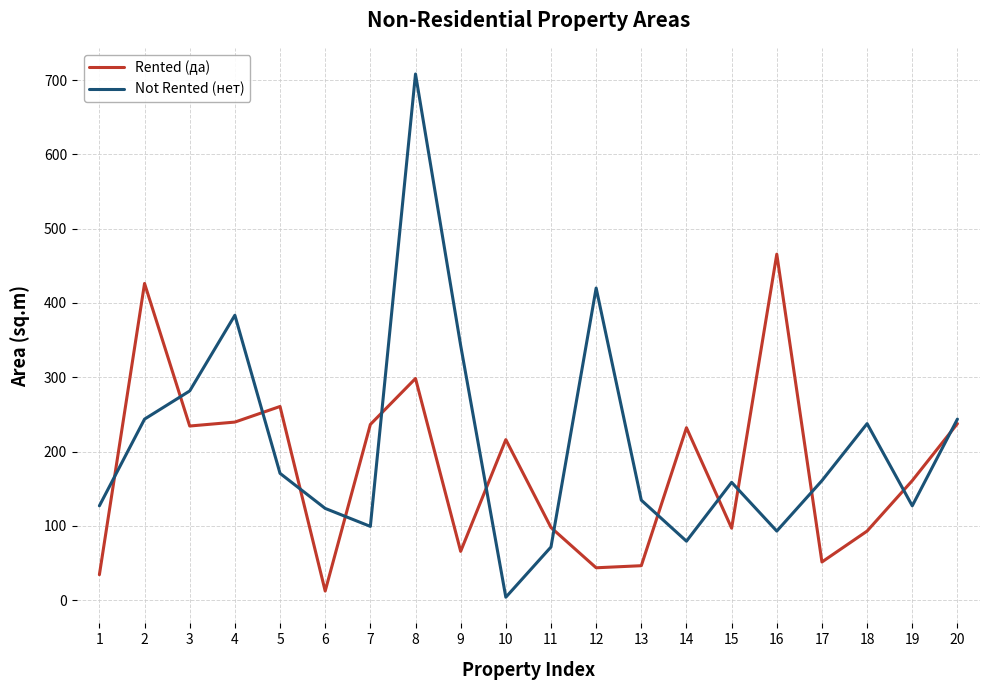

At which category does Not Rented (нет) reach its first local valley?

7